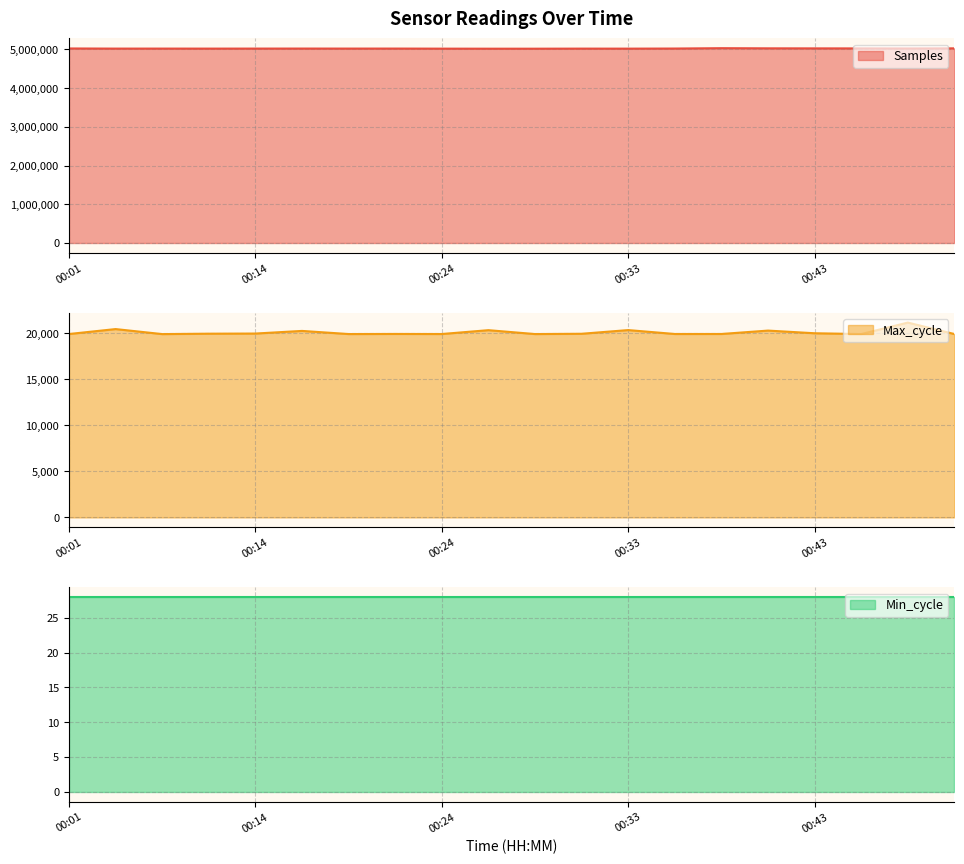

How many interior local valleys does the Max_cycle series have?

6